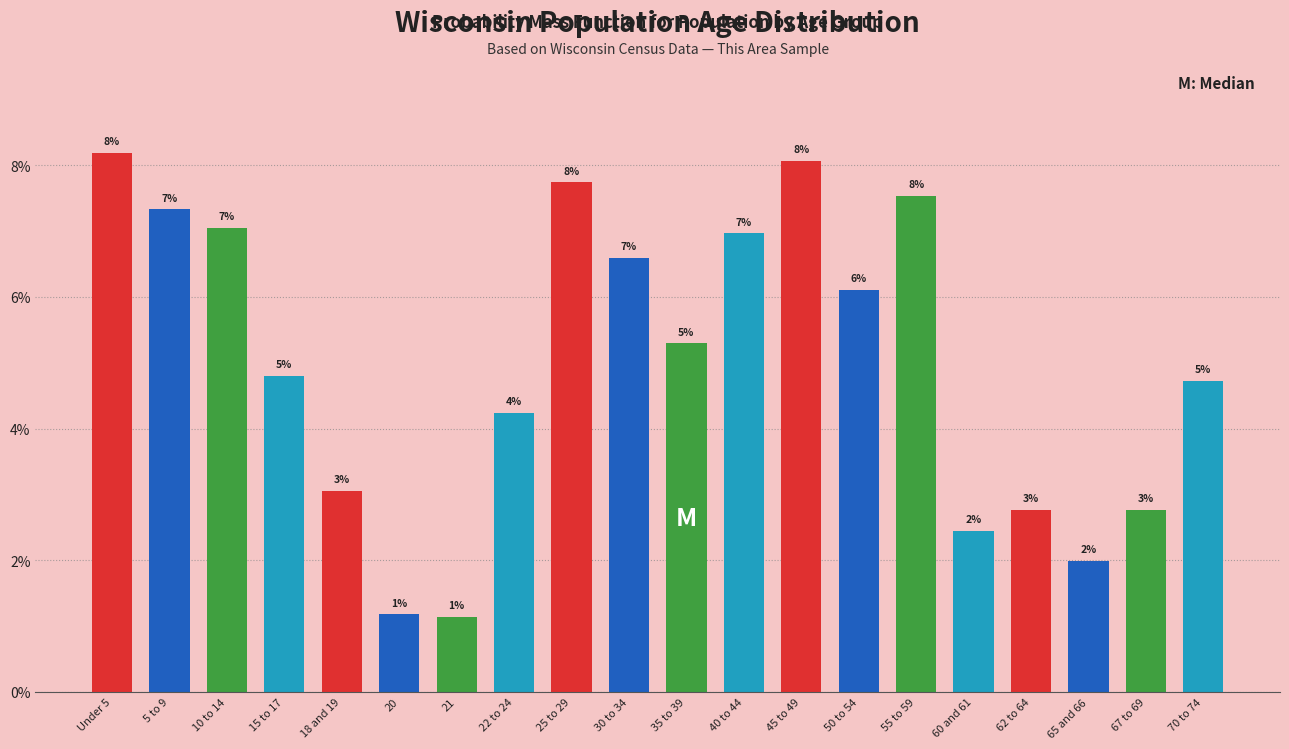

Are the bars horizontal?

No